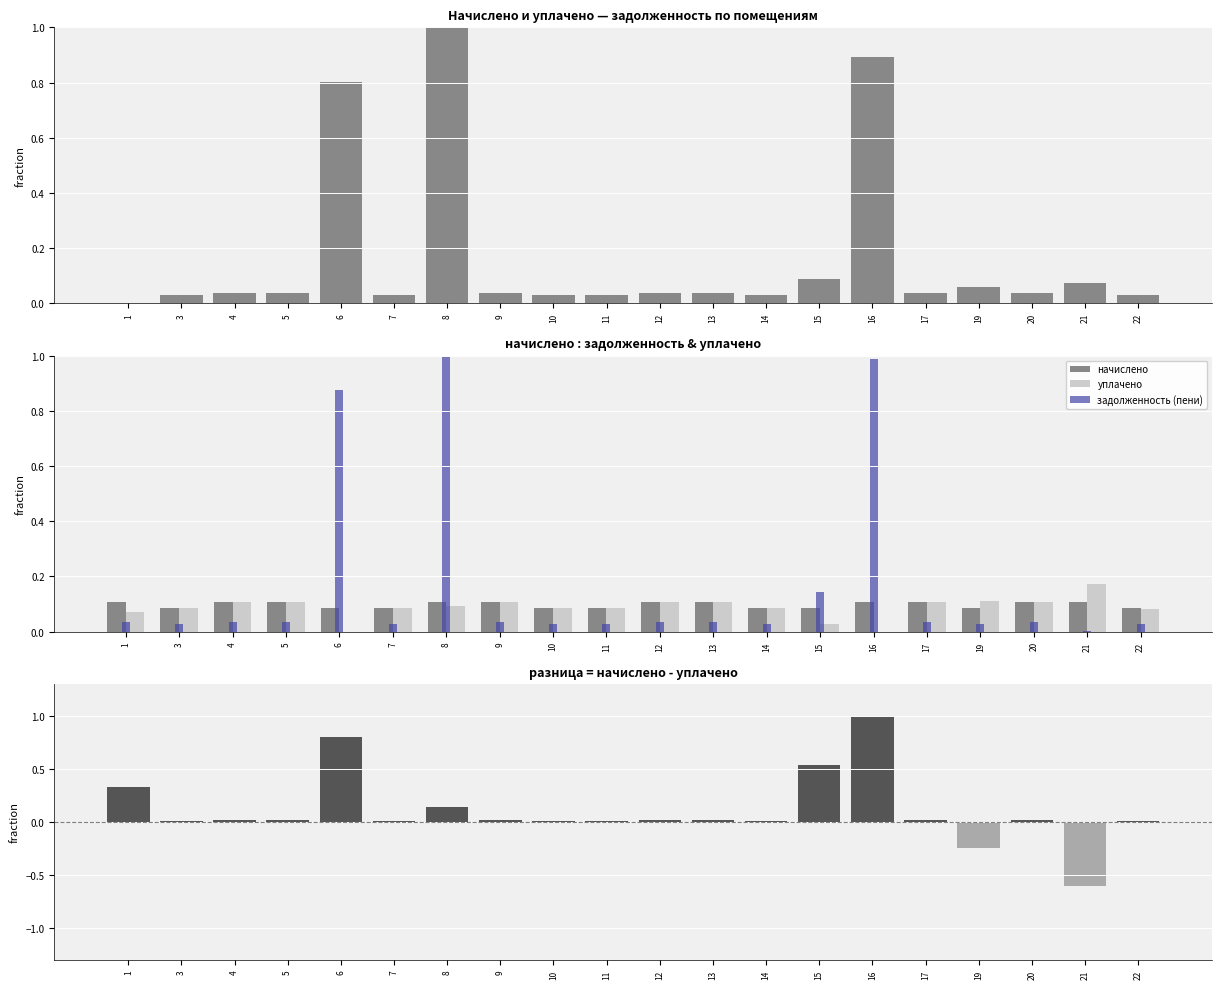

Rank the series at 14 from highest to lowest value.

начислено, уплачено, задолженность (пени), задолженность, разница (начислено - уплачено)